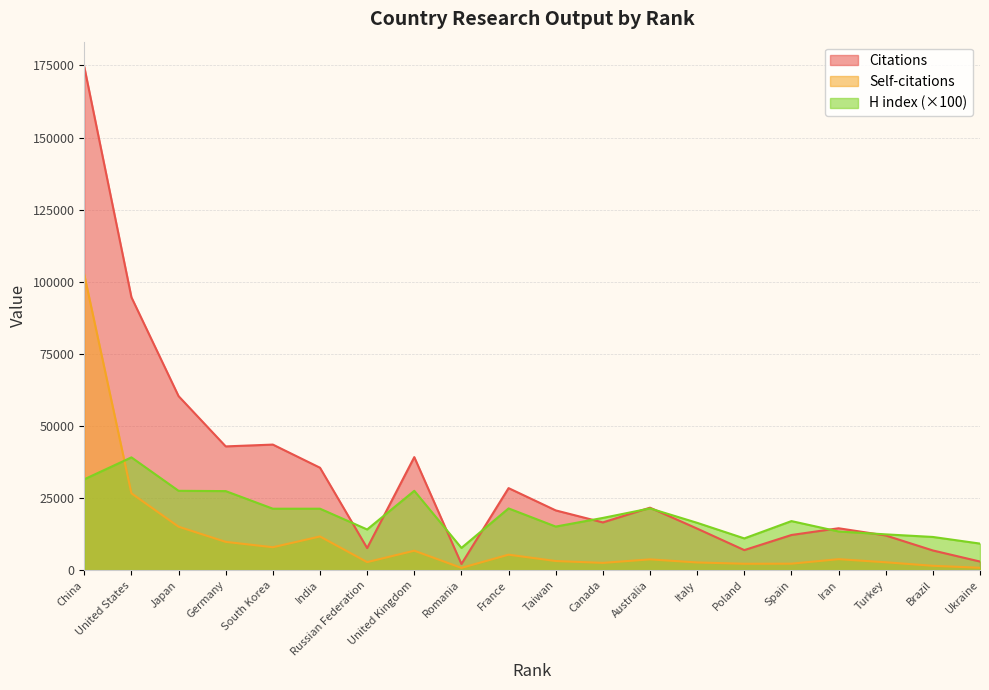

Where does the Self-citations series first go above 3725?

China